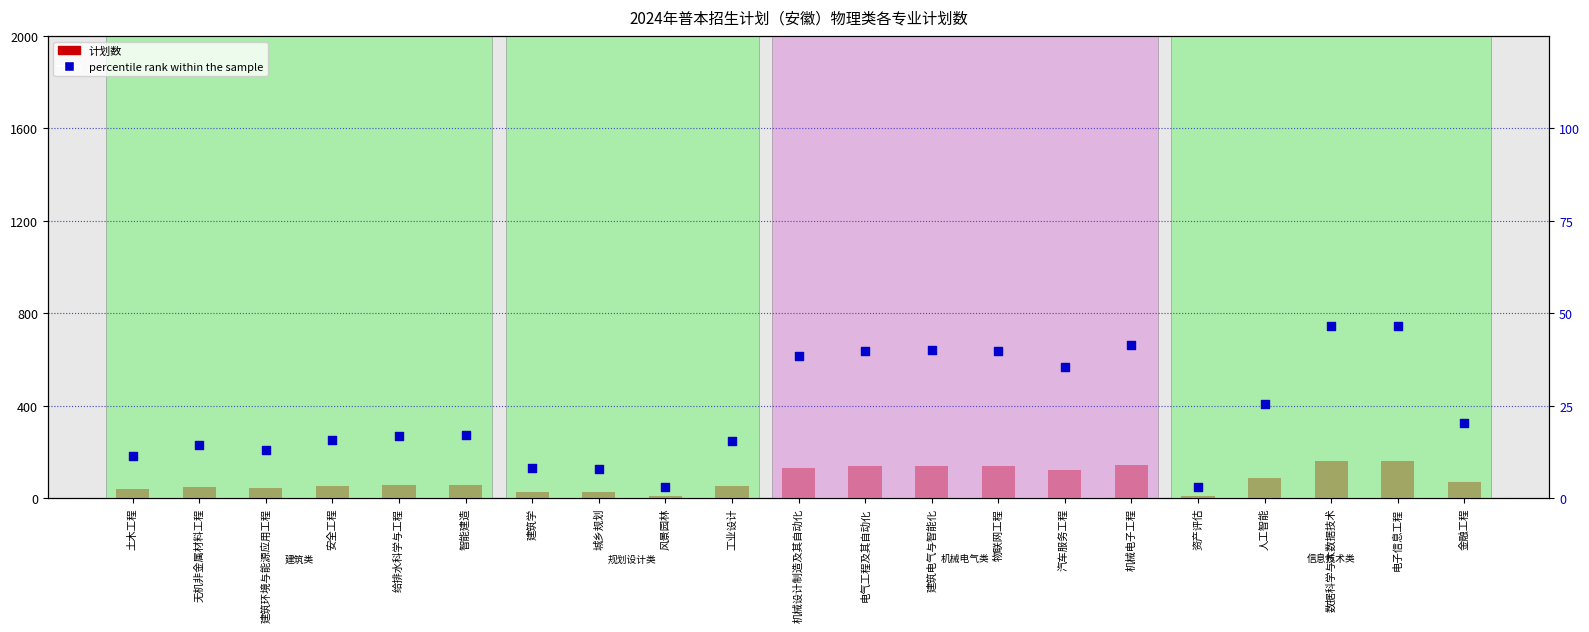

What are all the series names shown in the legend?

计划数, percentile rank within the sample